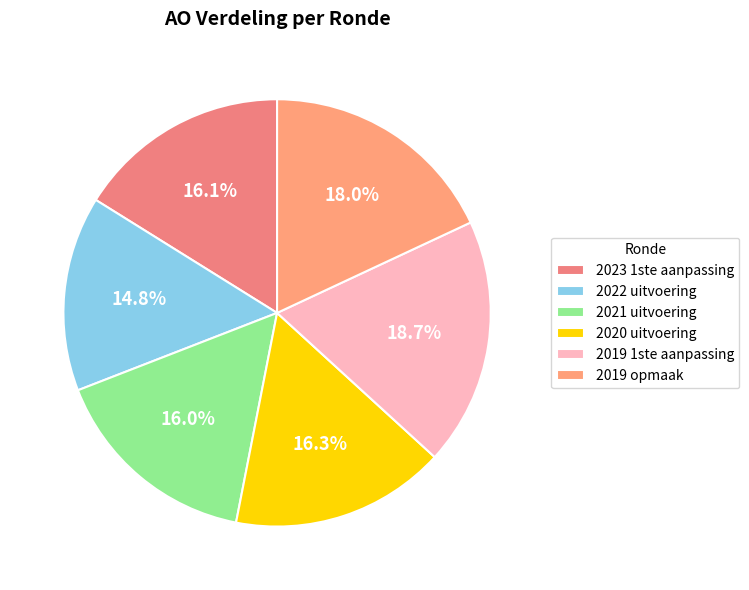

What is the change in value from 2020 uitvoering to 2019 1ste aanpassing?

+38006